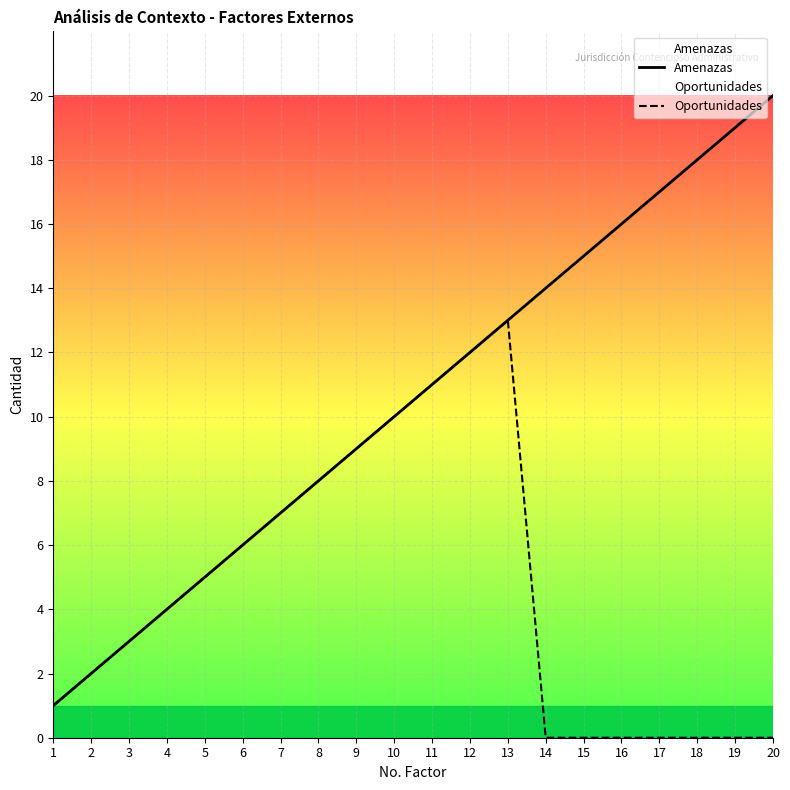

Which series has the largest total across all categories?

Amenazas